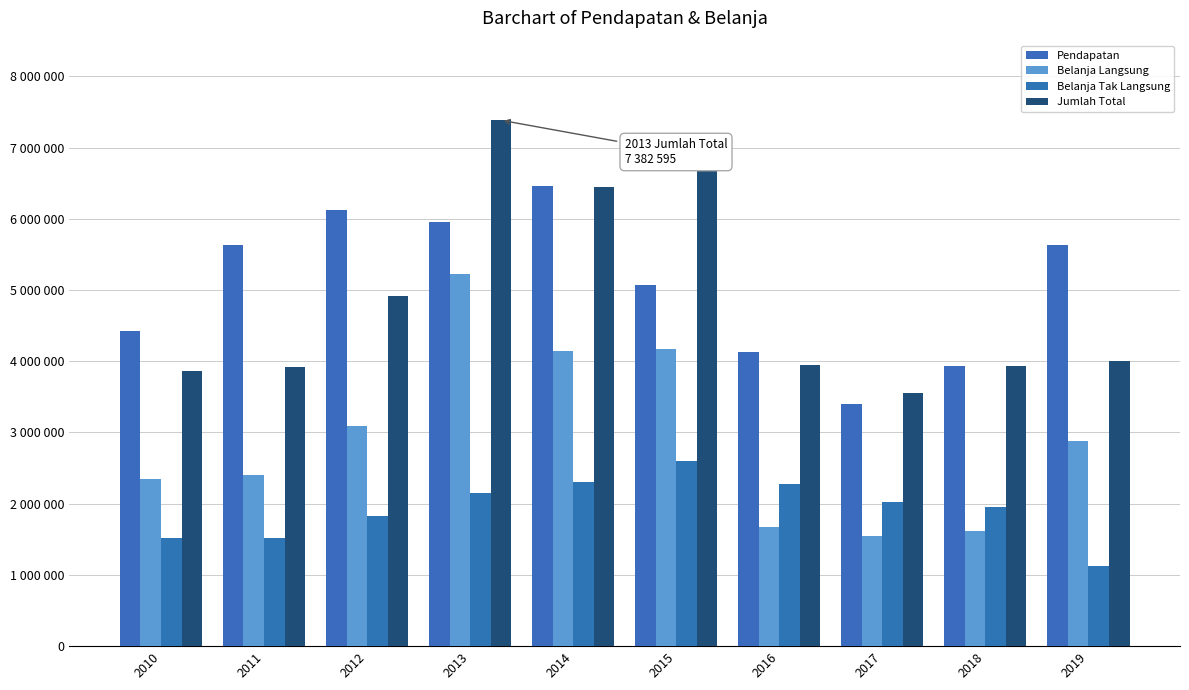

Are the bars horizontal?

No